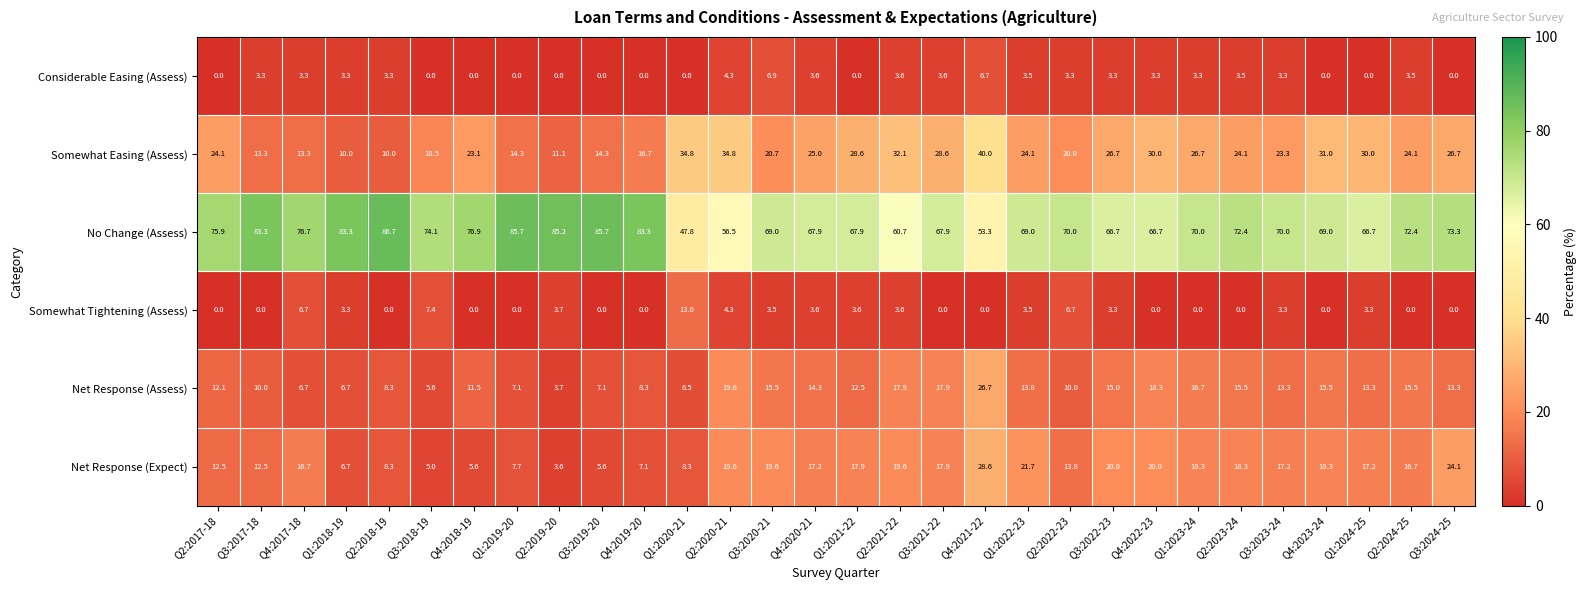

How many distinct data groups are displayed?

6